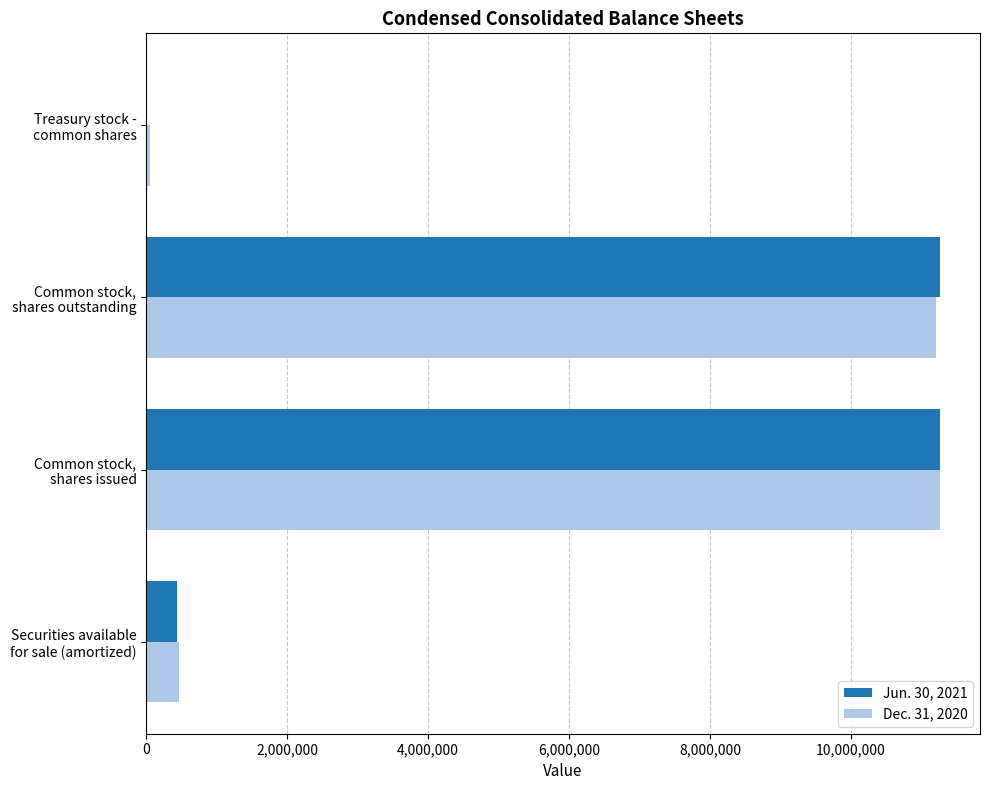

Which series has the largest total across all categories?

Dec. 31, 2020